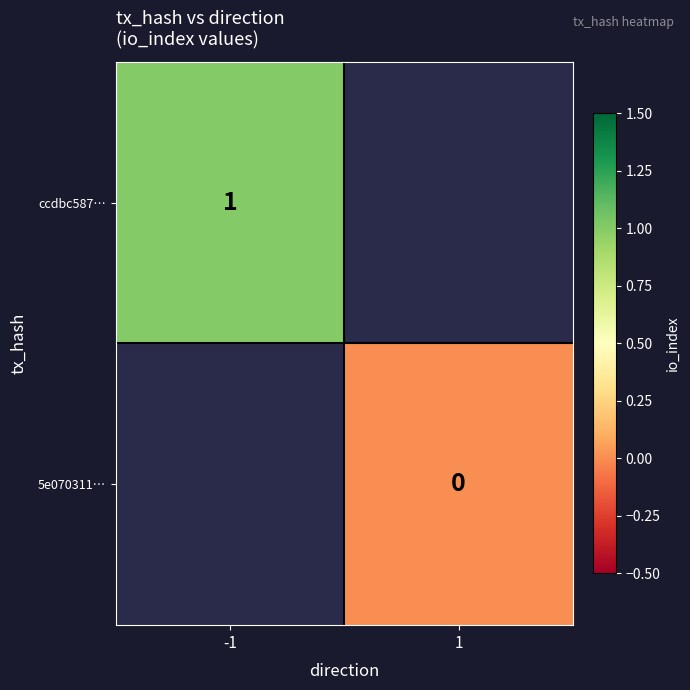

True or false: ccdbc587… has a value of 2 at -1.

False